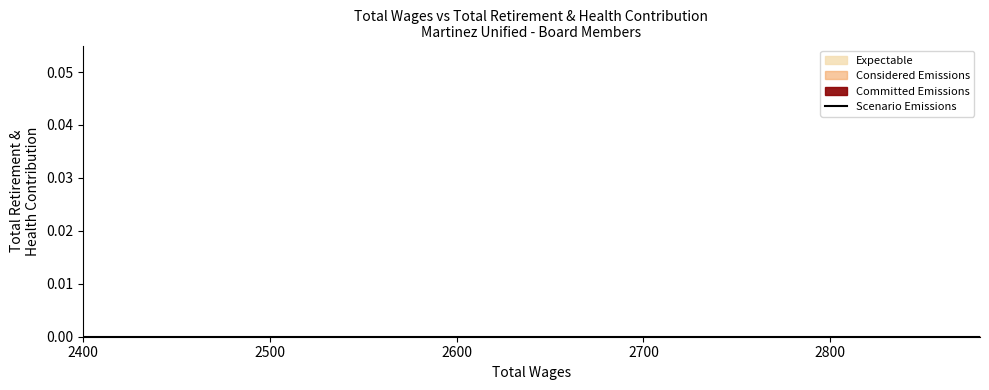

Rank the categories by Total Wages value from lowest to highest.

2400.0, 2640.0, 2760.0, 2880.0, 2880.0